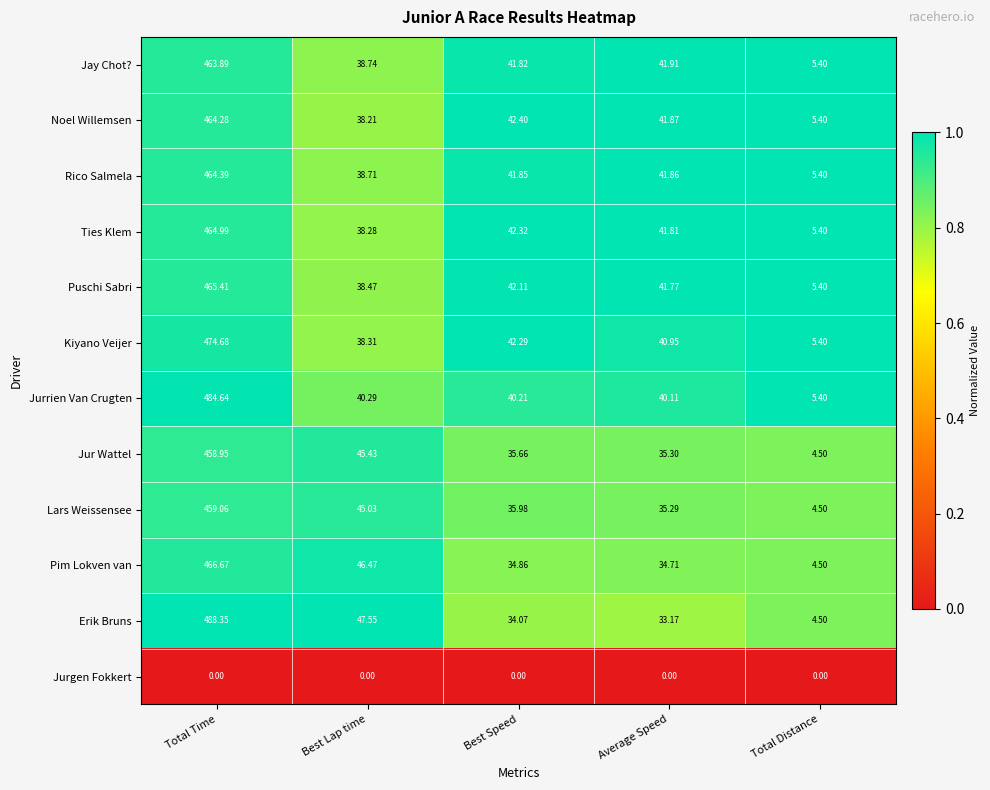

Where is Ties Klem nearest to the value 235?

Best Speed